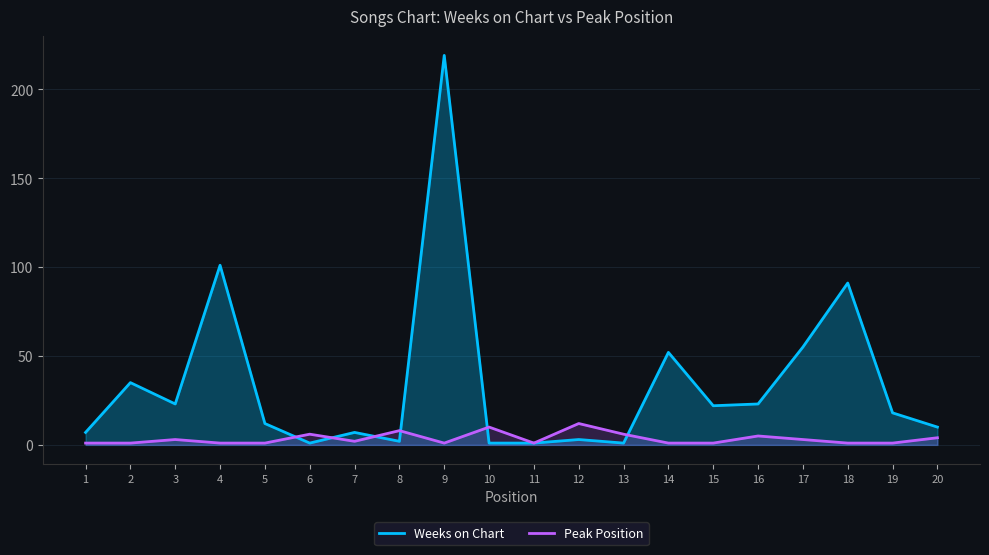

Reading left to right, extract all data points from this chart.

Weeks on Chart: 7	35	23	101	12	1	7	2	219	1	1	3	1	52	22	23	55	91	18	10
Peak Position: 1	1	3	1	1	6	2	8	1	10	1	12	6	1	1	5	3	1	1	4